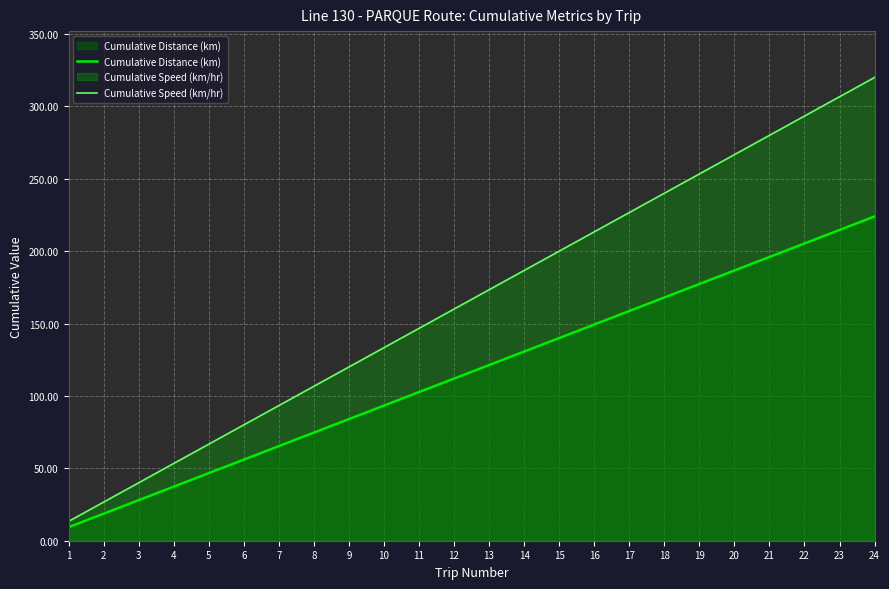

How many lines are shown in the chart?

2